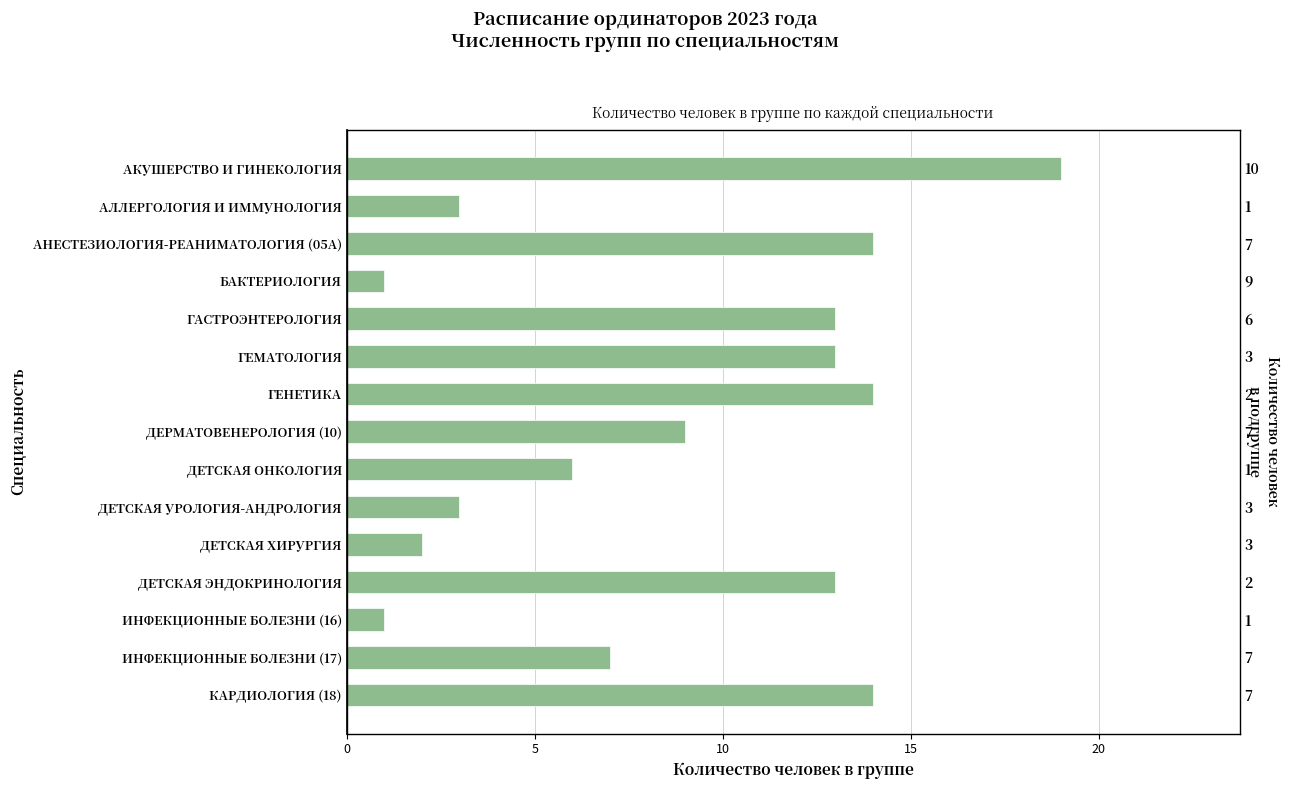

What is the smallest value displayed?

1